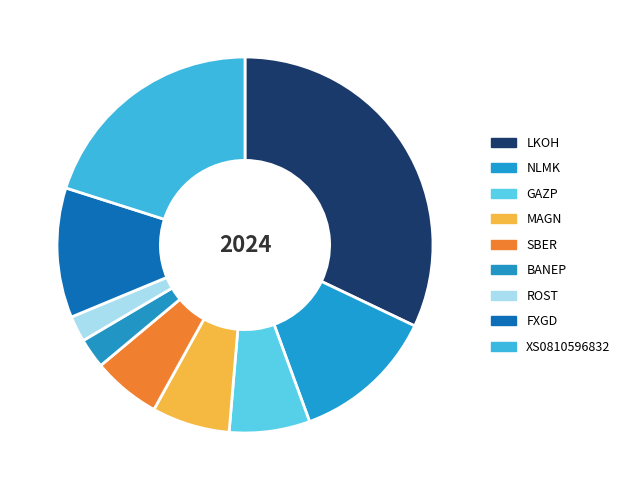

Is it true that NLMK is 12% of the pie?

True